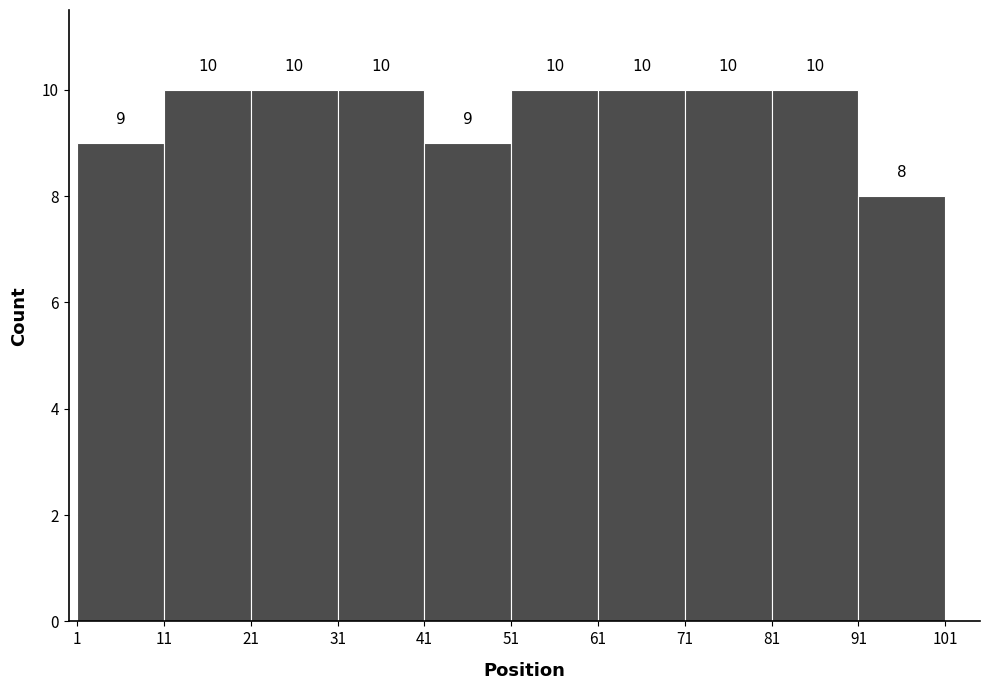

Reading left to right, list every bar in this chart as the range it spans on the x-axis followed by its height.

1 to 11: 9
11 to 21: 10
21 to 31: 10
31 to 41: 10
41 to 51: 9
51 to 61: 10
61 to 71: 10
71 to 81: 10
81 to 91: 10
91 to 101: 8